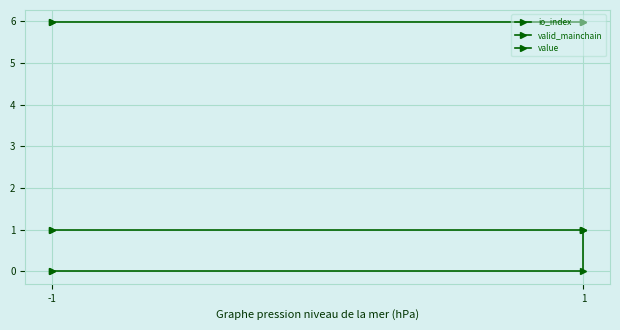

The valid_mainchain series shows 0.2 at -1. True or false?

False